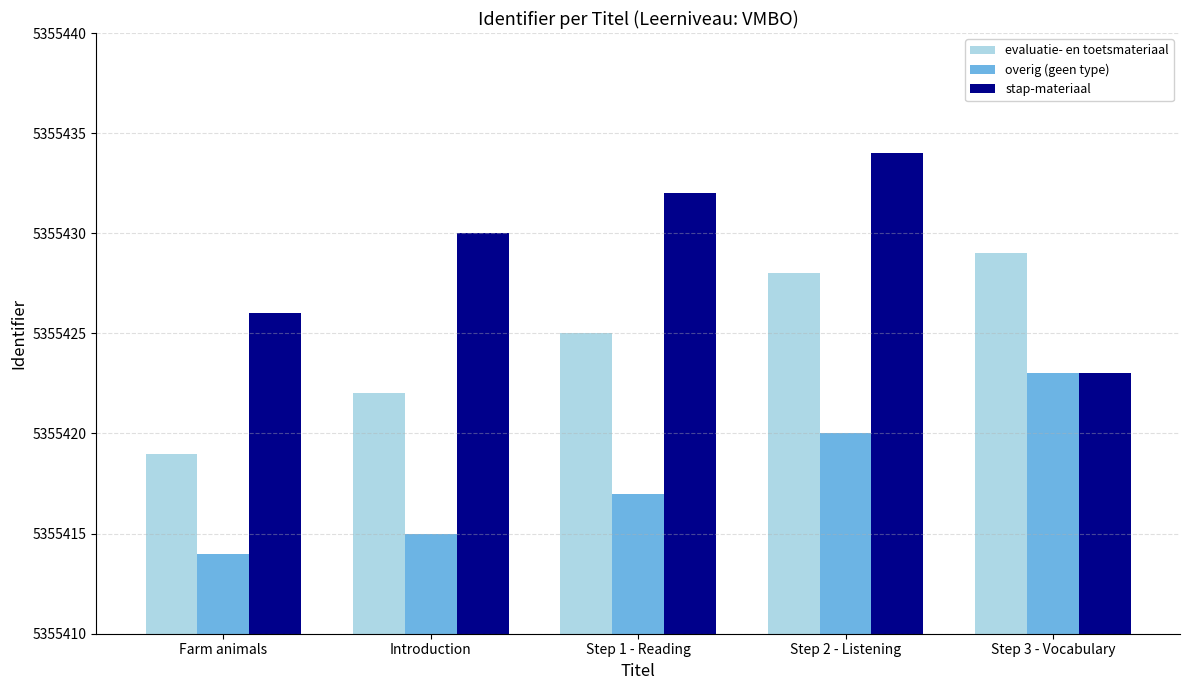

How many distinct data groups are displayed?

3